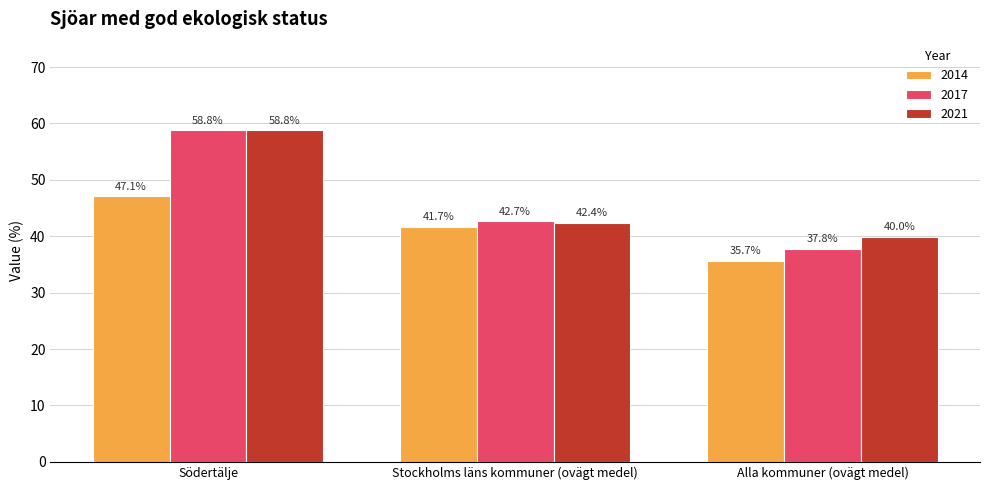

Reading right to left, extract all data points from this chart.

2014: 35.7	41.7	47.1
2017: 37.8	42.7	58.8
2021: 40.0	42.4	58.8